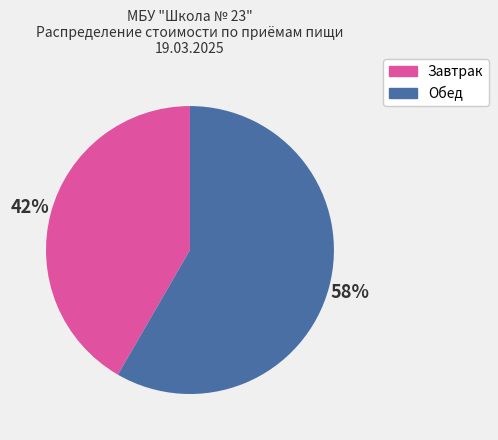

Does any single category account for the majority?

Yes